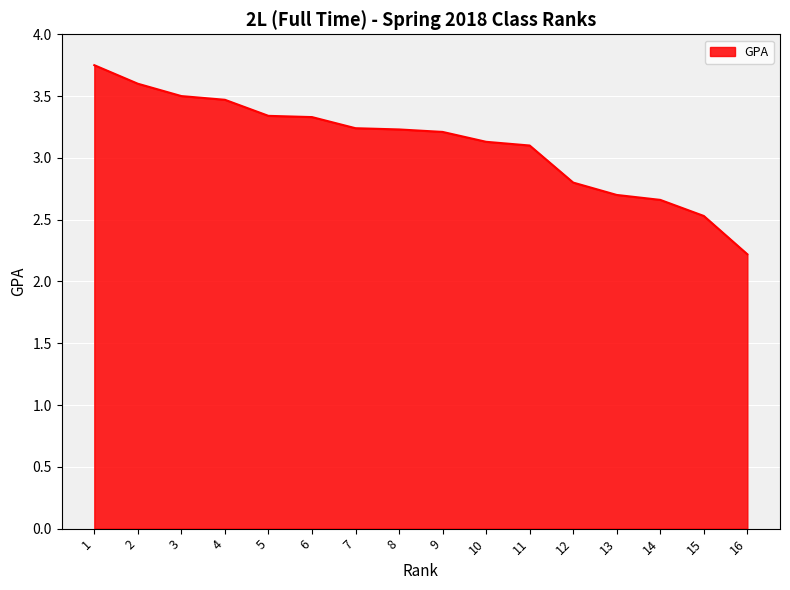

At which label is the value closest to 2?

16